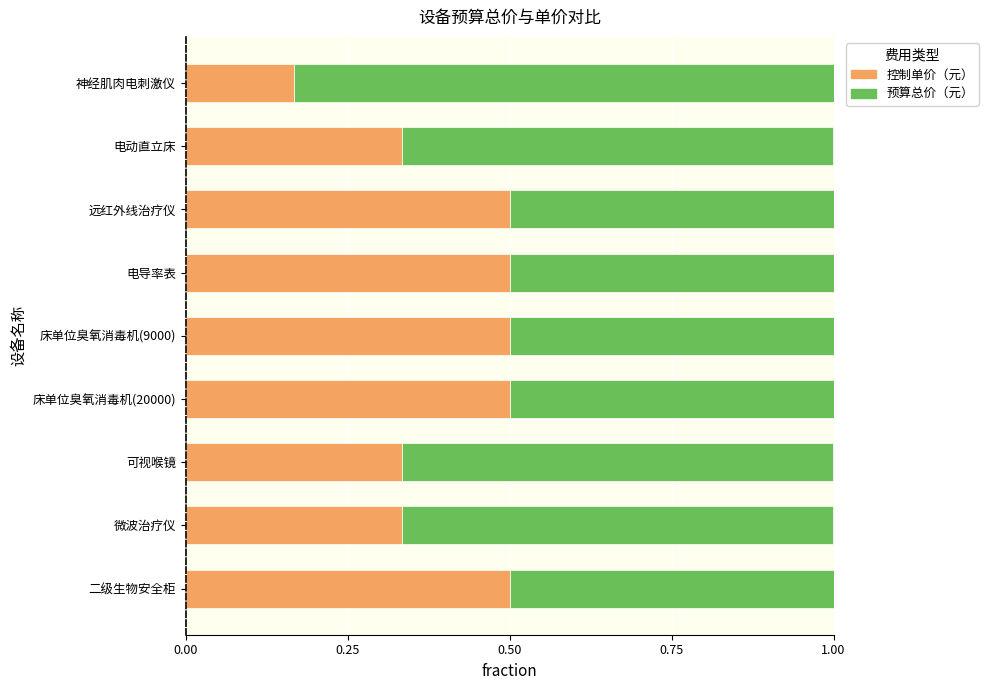

What is the sum of the 控制单价（元） values at 电导率表 and 远红外线治疗仪?

1.0